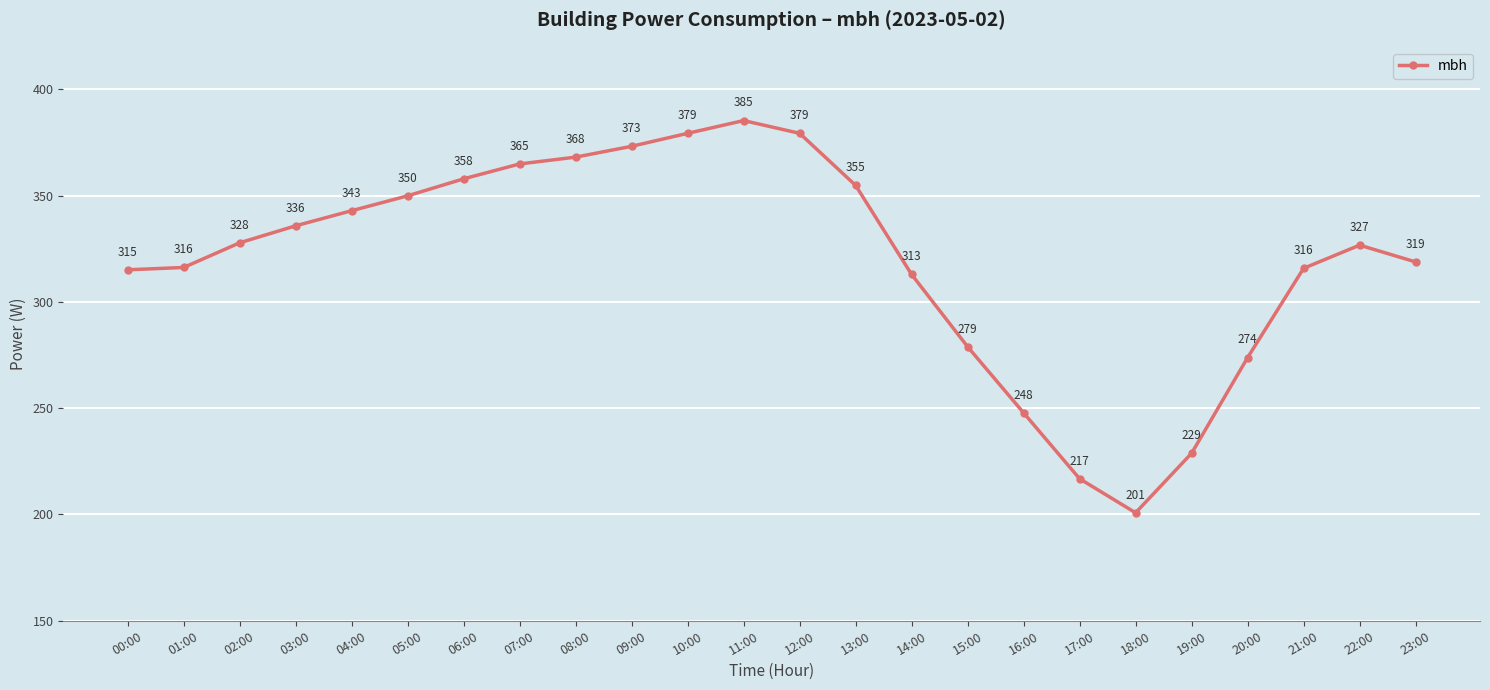

What is the smallest value displayed?

200.8